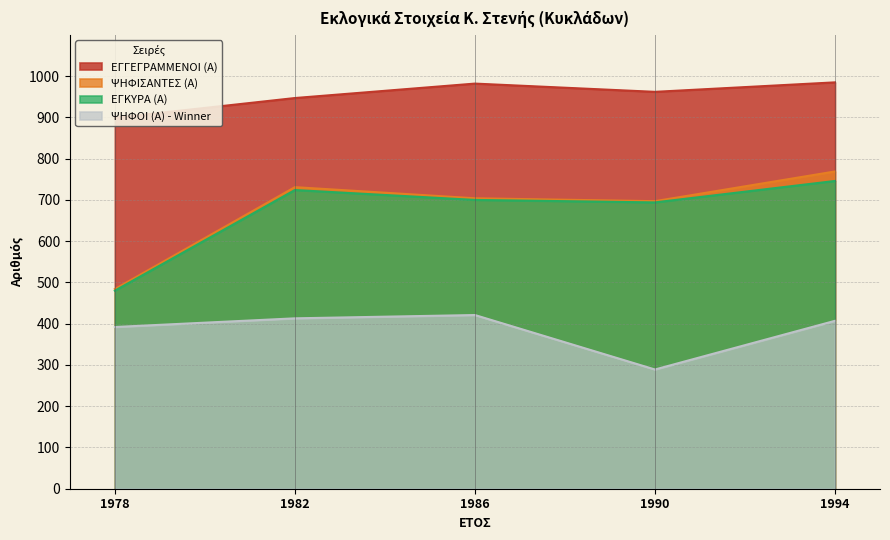

How many values in the ΕΓΚΥΡΑ (Α) series exceed 700?

2